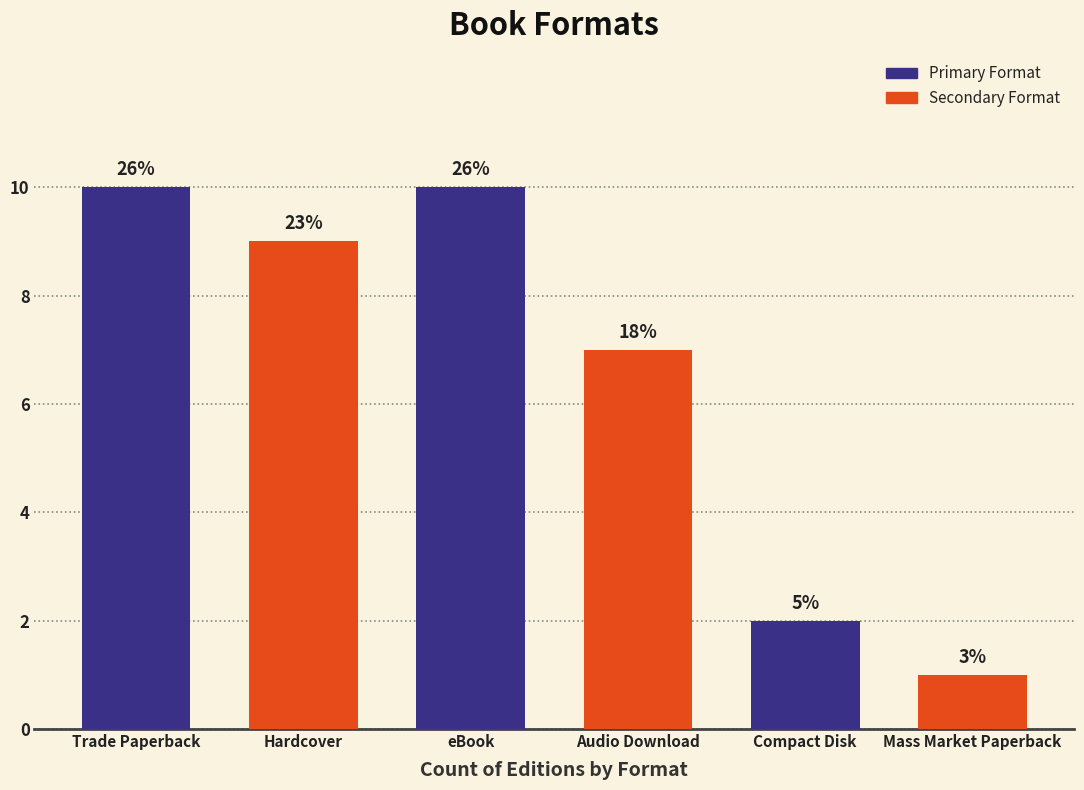

What is the greatest value displayed?

10